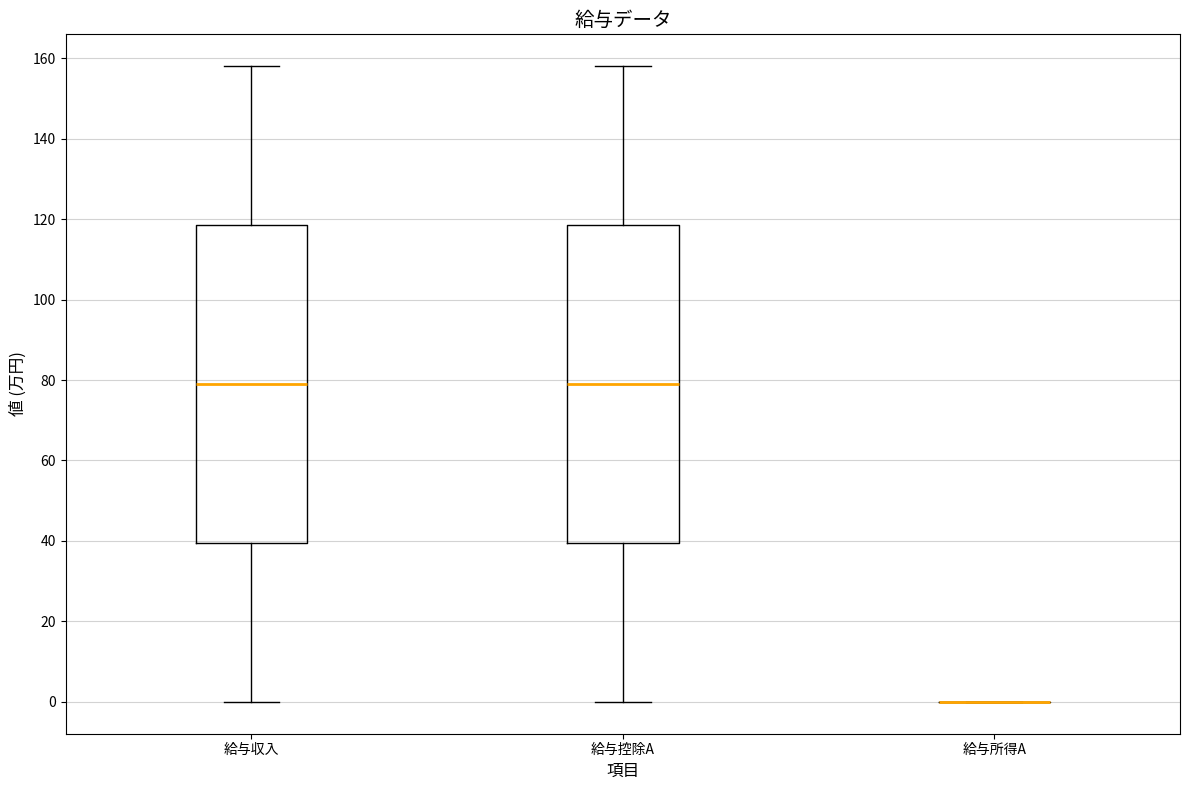

Reading left to right, transcribe this box plot: for each box, give where its median line is, the range the box spans, and where its two whiskers end, as read against the y-axis. The values are not printed on the chart, so give them approximately, as read against the axis.

給与収入: median 80, box 40 to 118, whiskers 0 to 158
給与控除A: median 80, box 40 to 118, whiskers 0 to 158
給与所得A: box collapsed to a line at 0, whiskers 0 to 0